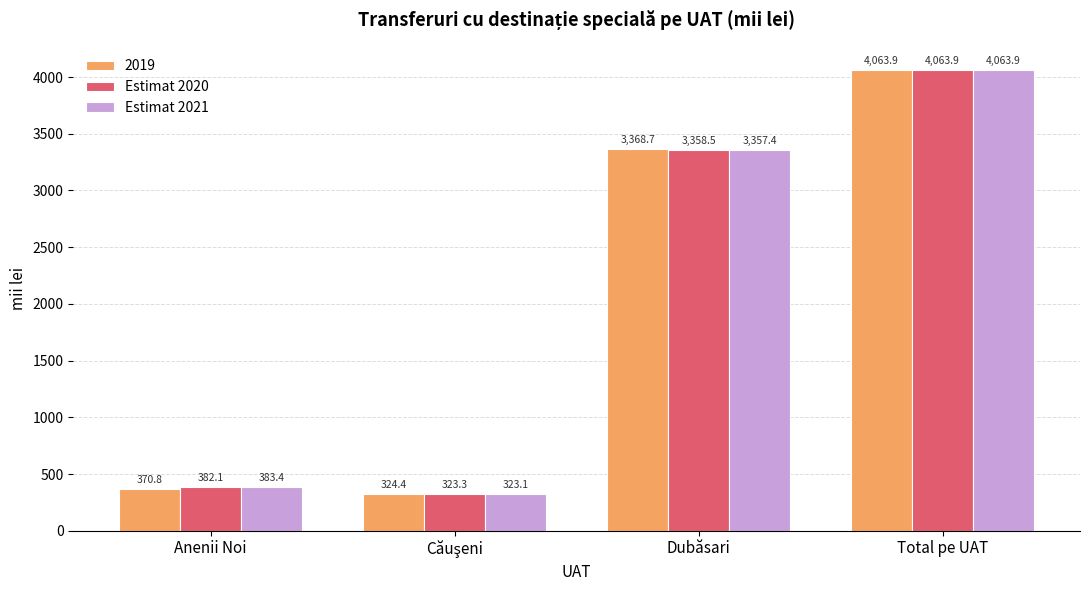

At which category is the sum across all series the highest?

Total pe UAT